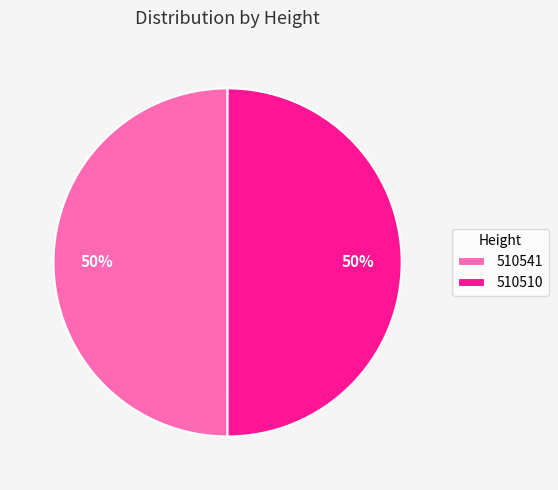

Do 510541 and 510510 together represent more than half of the pie?

Yes